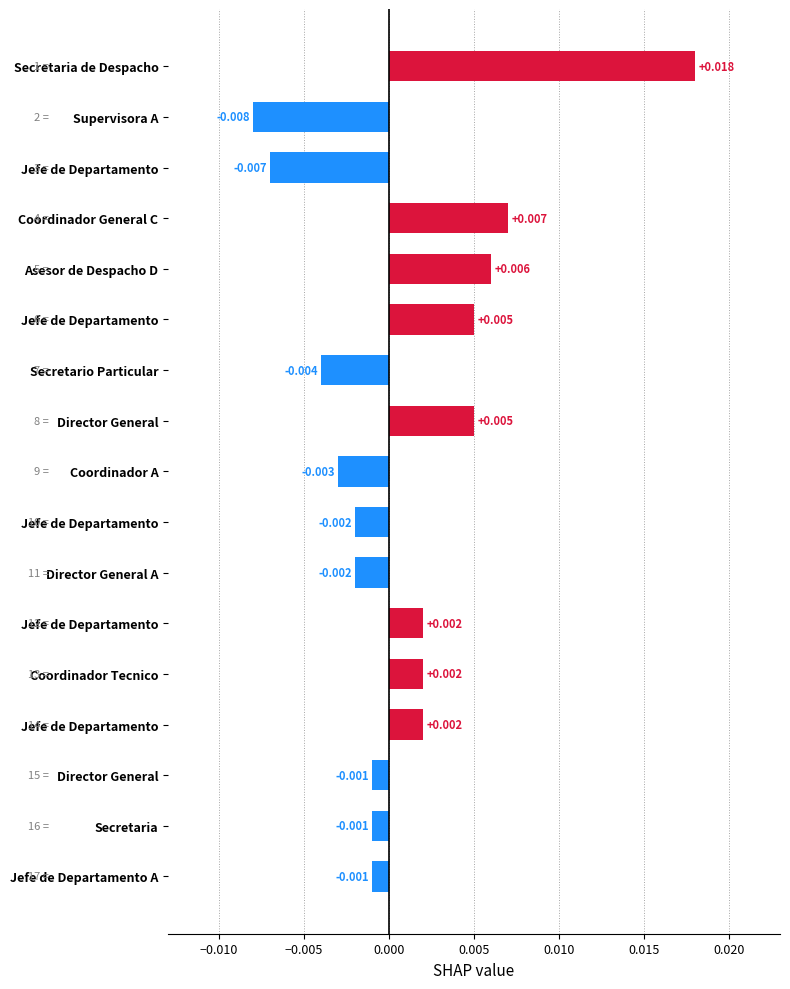

Are the bars horizontal?

Yes